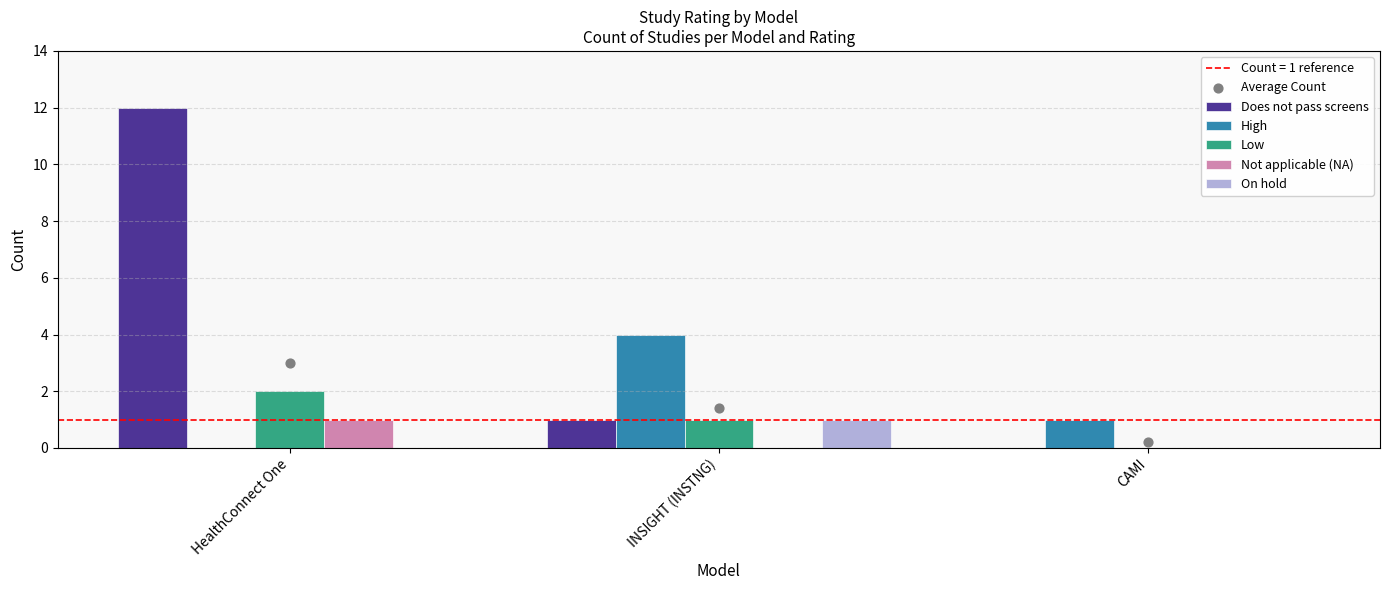

Which series has the largest Y range (max minus min)?

Does not pass screens